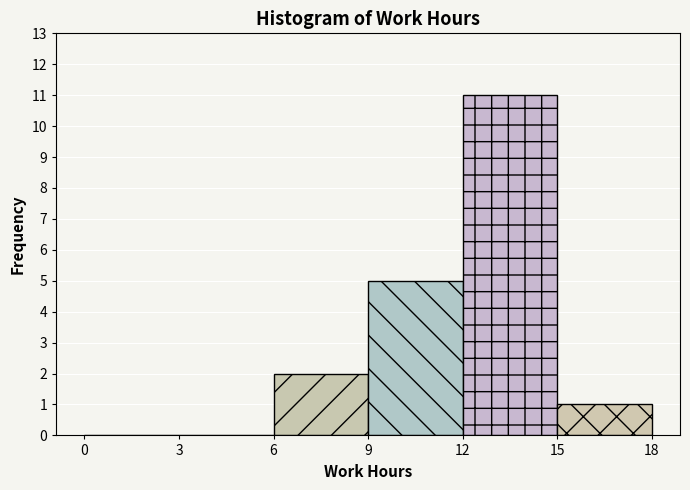

Over which range of the x-axis is the bar tallest?

12 to 15